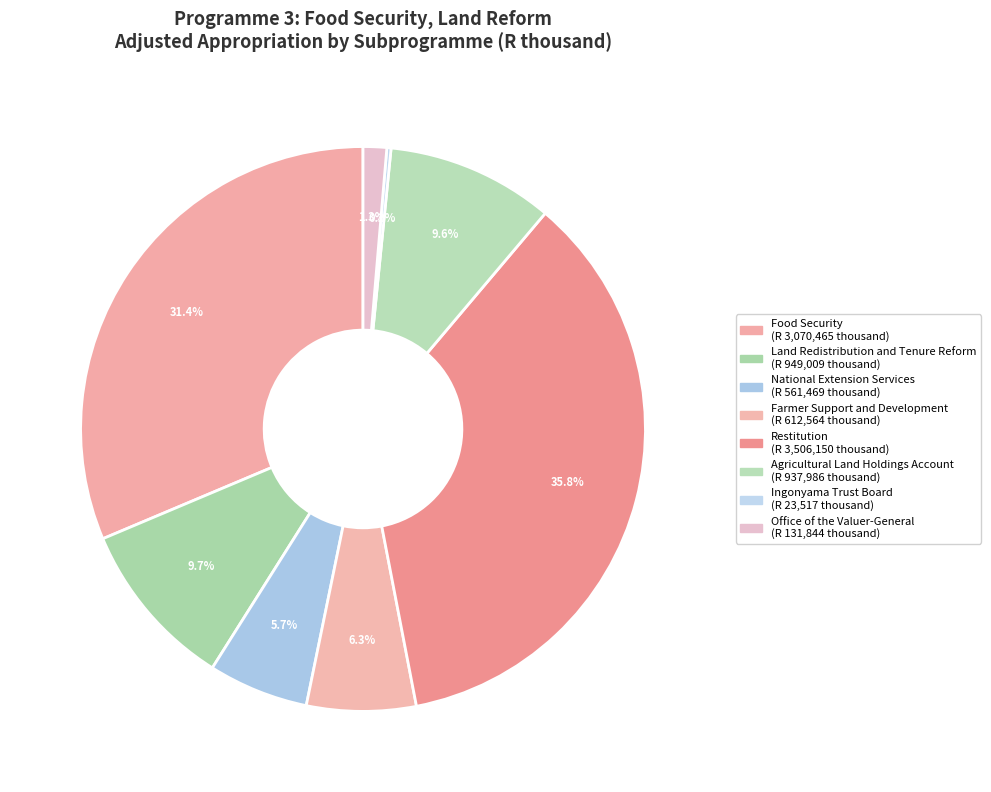

To the nearest percent, what portion does Office of the Valuer-General represent?

1%